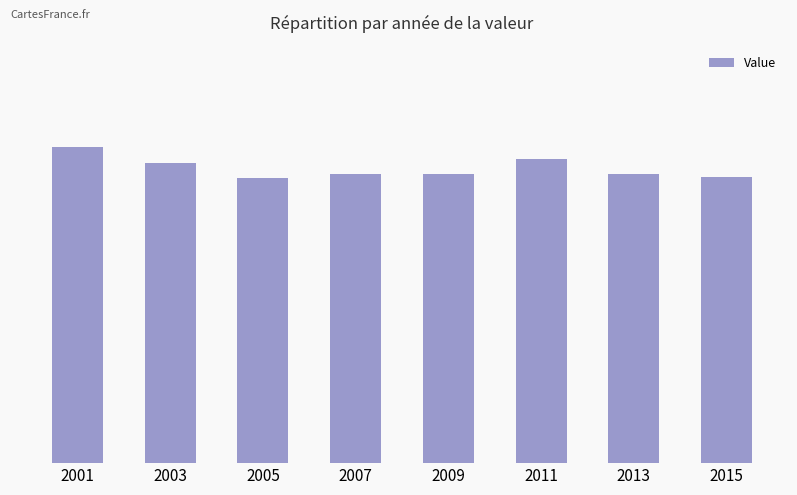

What is the value of the 7th bar from the left?

5.6